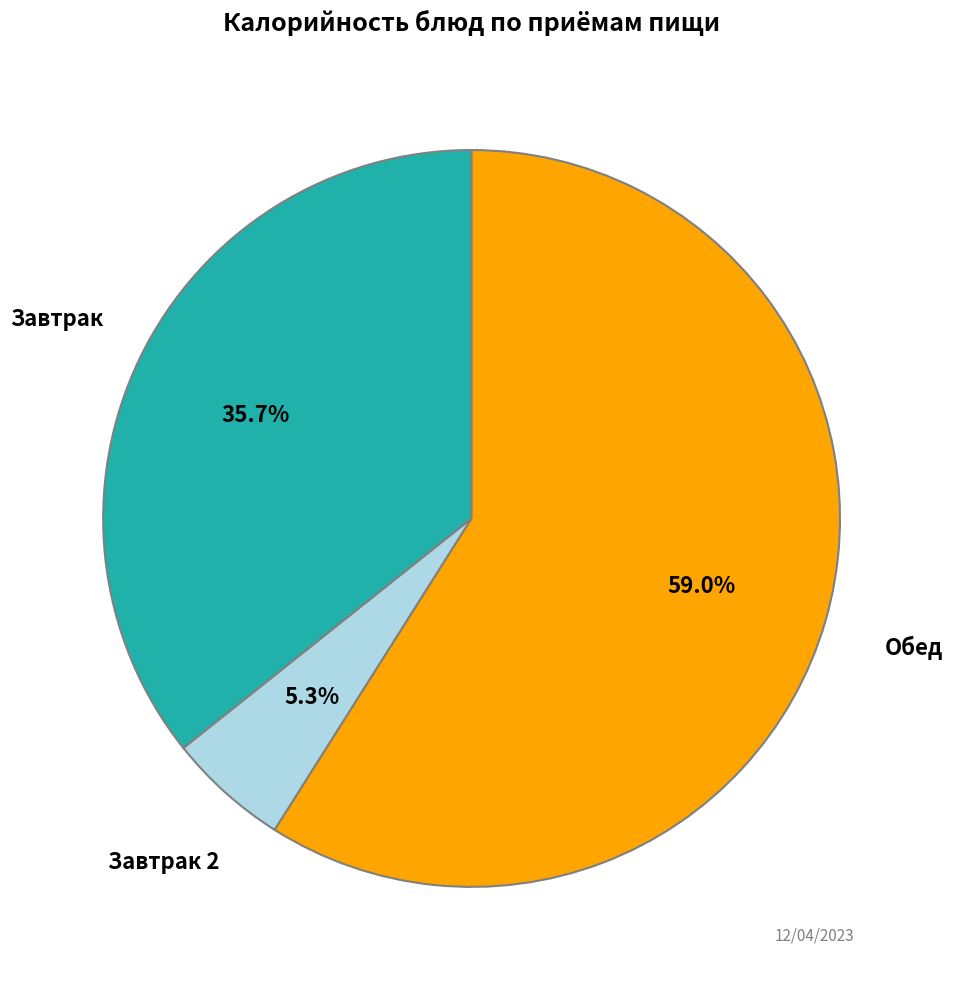

Is there any slice that represents more than half of the pie?

Yes